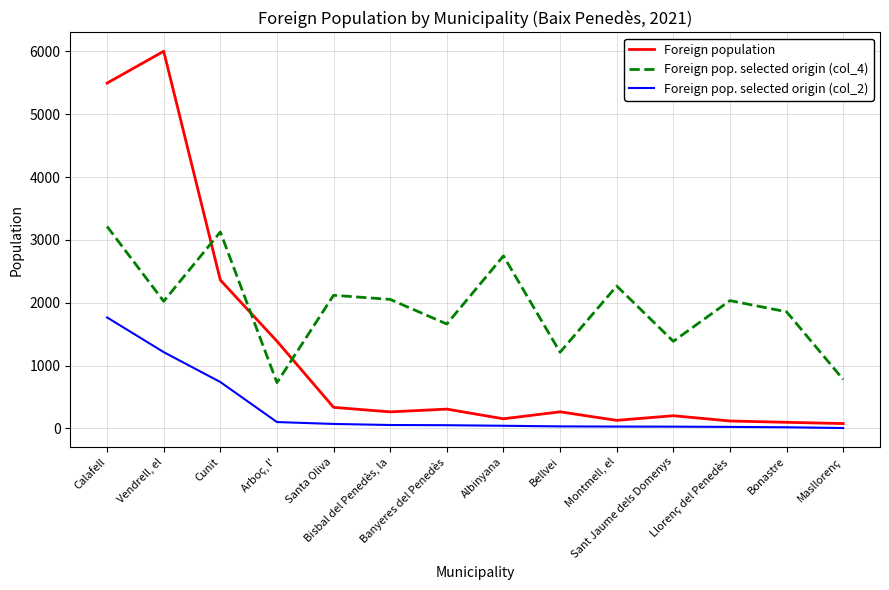

What is the total value across all series at Llorenç del Penedès?

2176